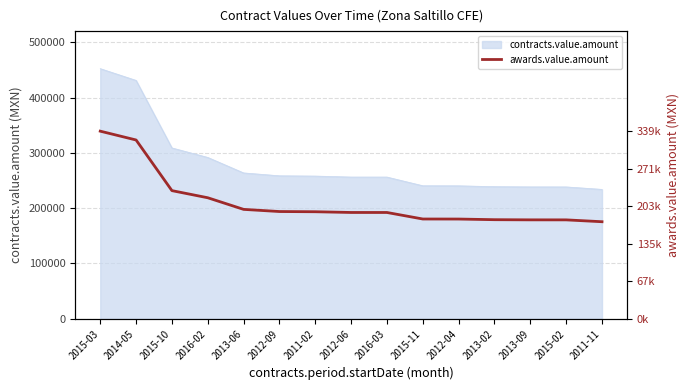

What is the change in value from 2015-03 to 2014-05?

-15960.0